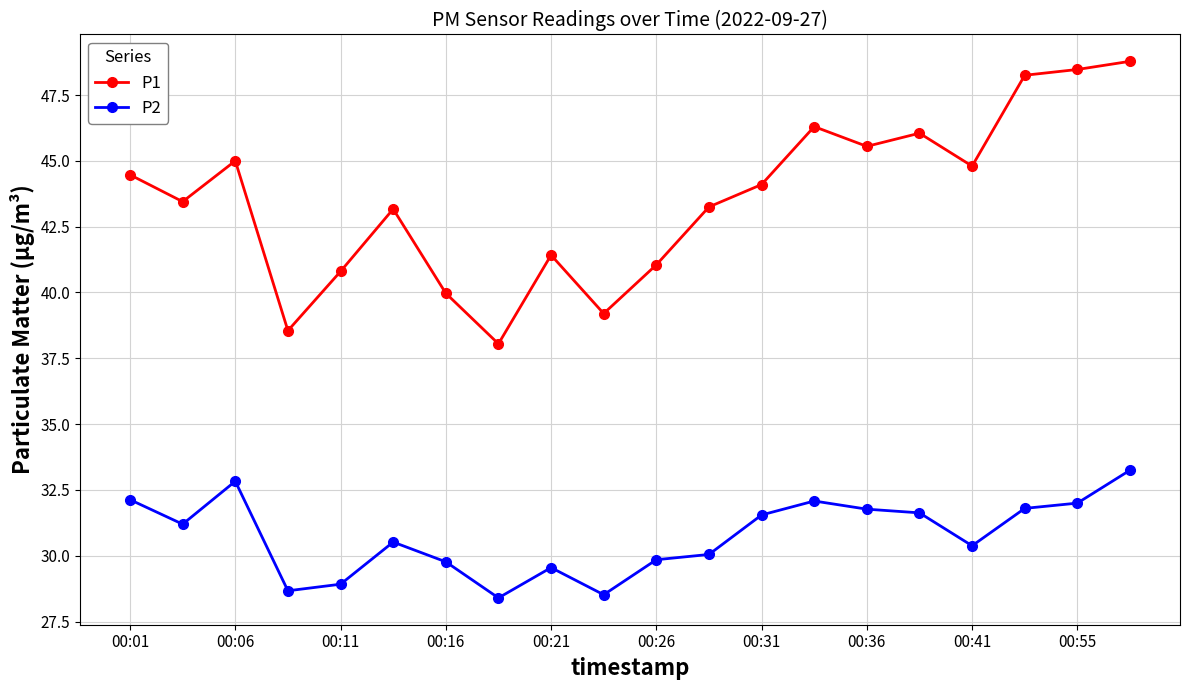

What are all the series names shown in the legend?

P1, P2